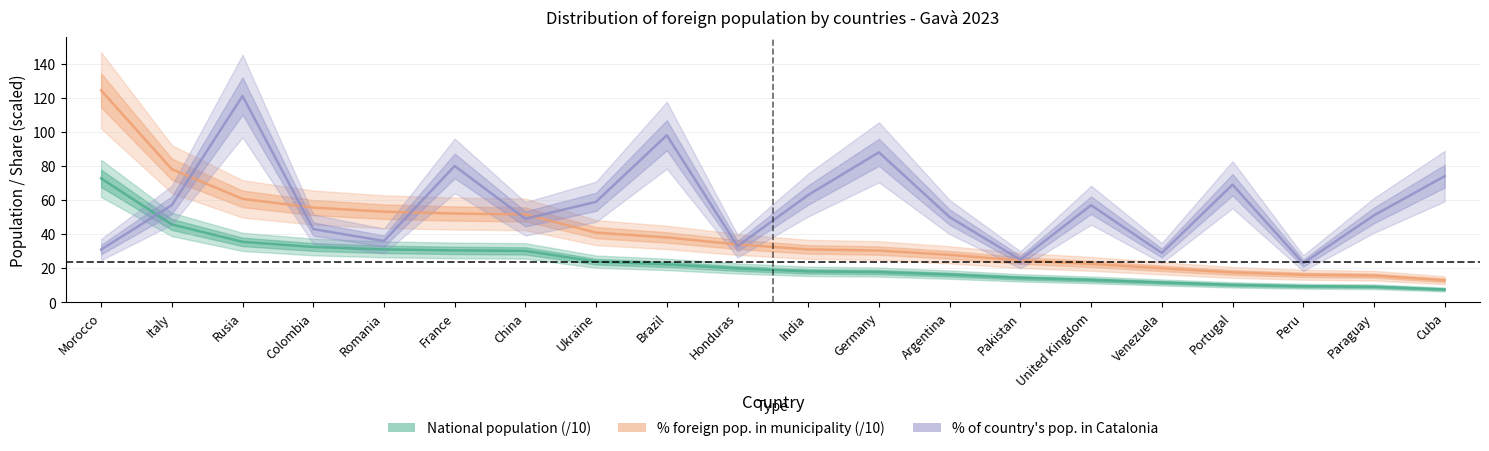

What is the average value of the National population (/10) series?

23.6